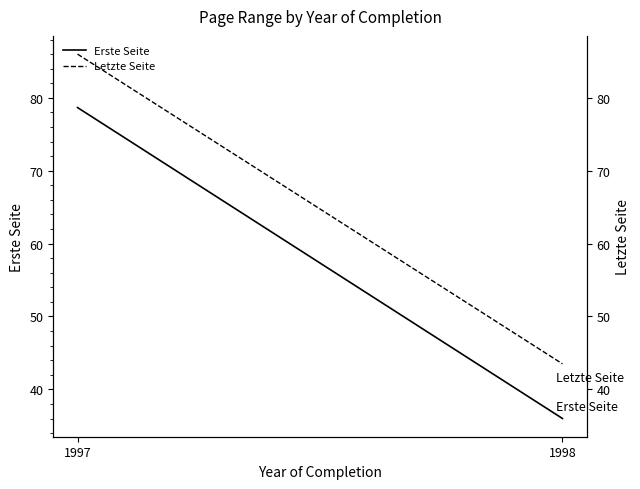

The Erste Seite series shows 78.7 at 1997. True or false?

True